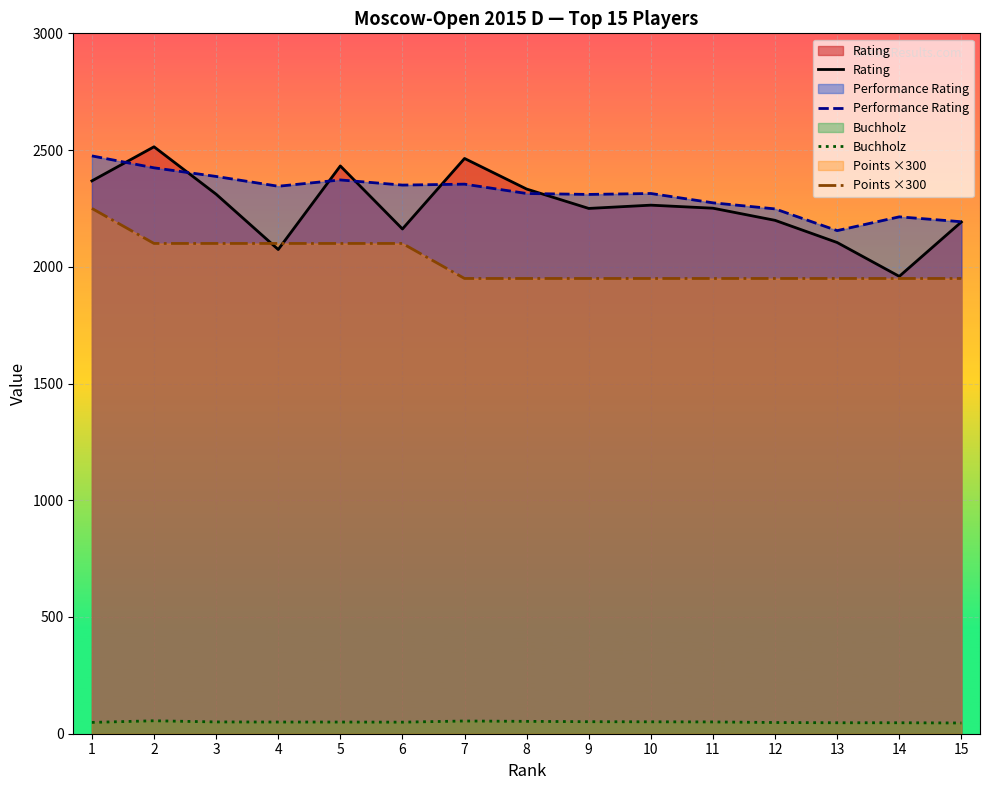

Where does the Performance Rating series first go above 2314?

1